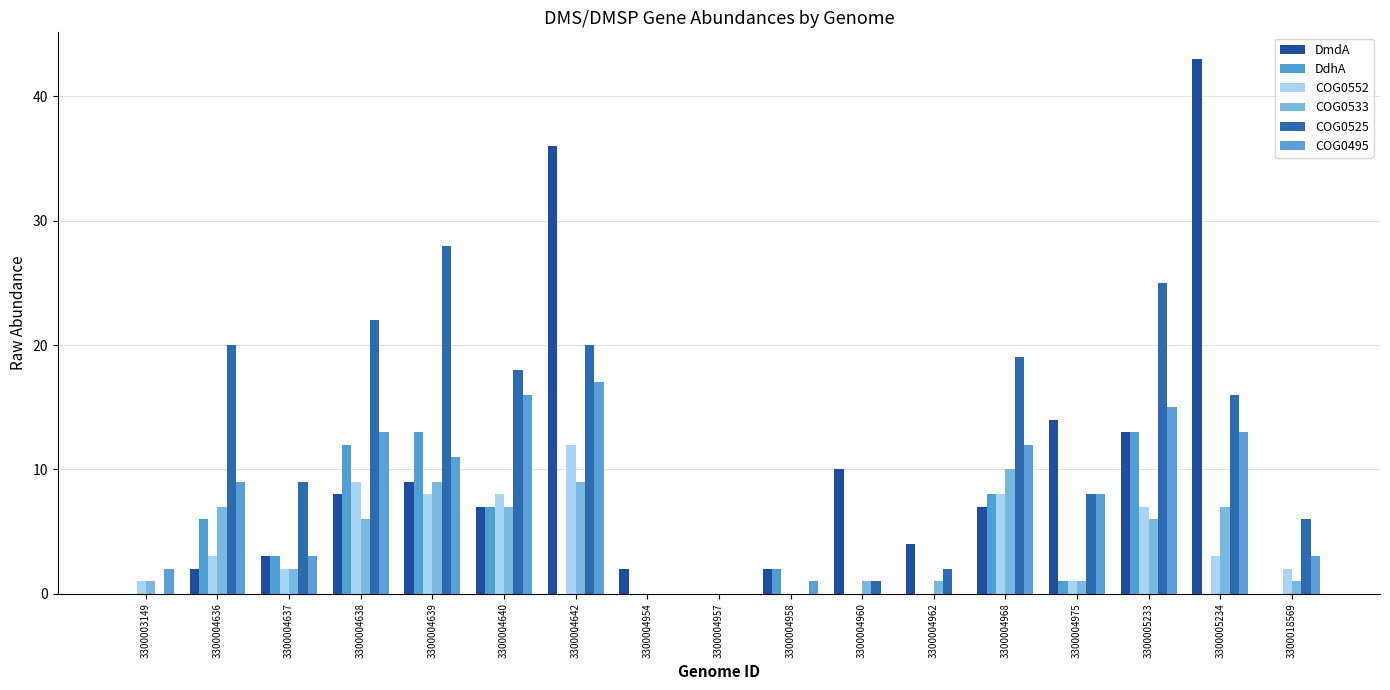

What is the greatest value displayed?

43